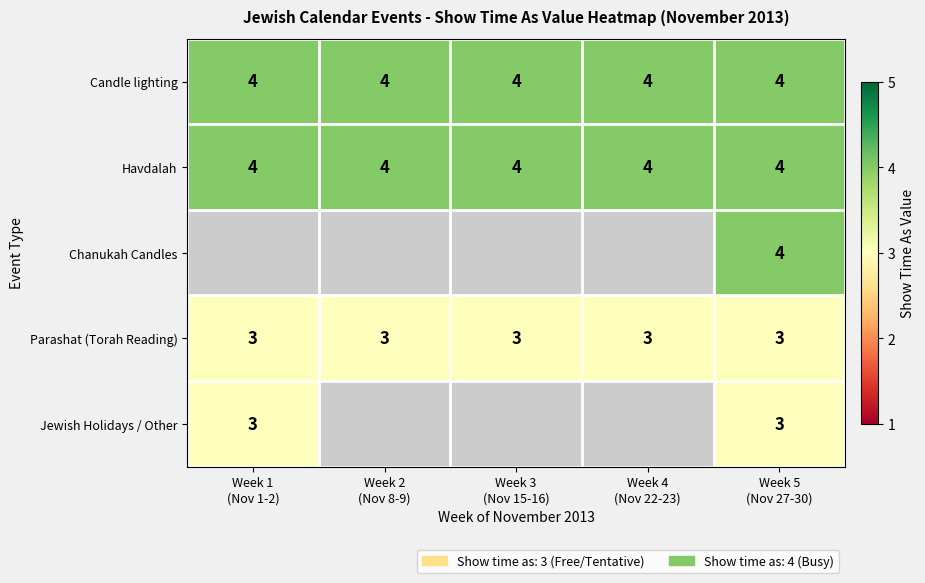

At which category is the sum across all series the highest?

Week 5
(Nov 27-30)